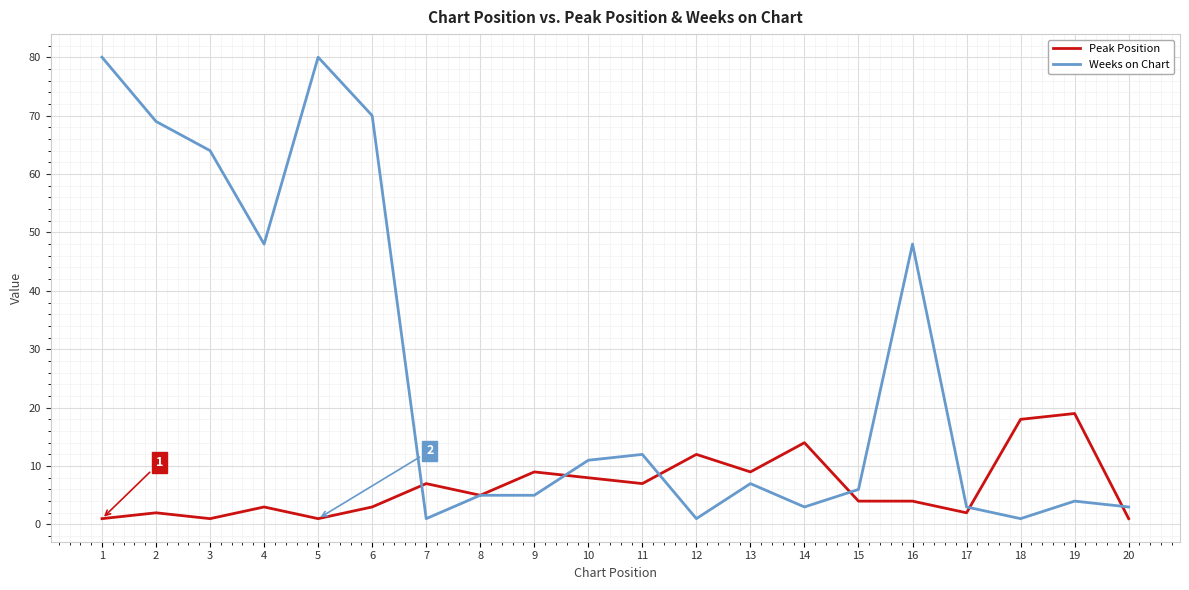

Does the chart display data point markers on the line(s)?

No